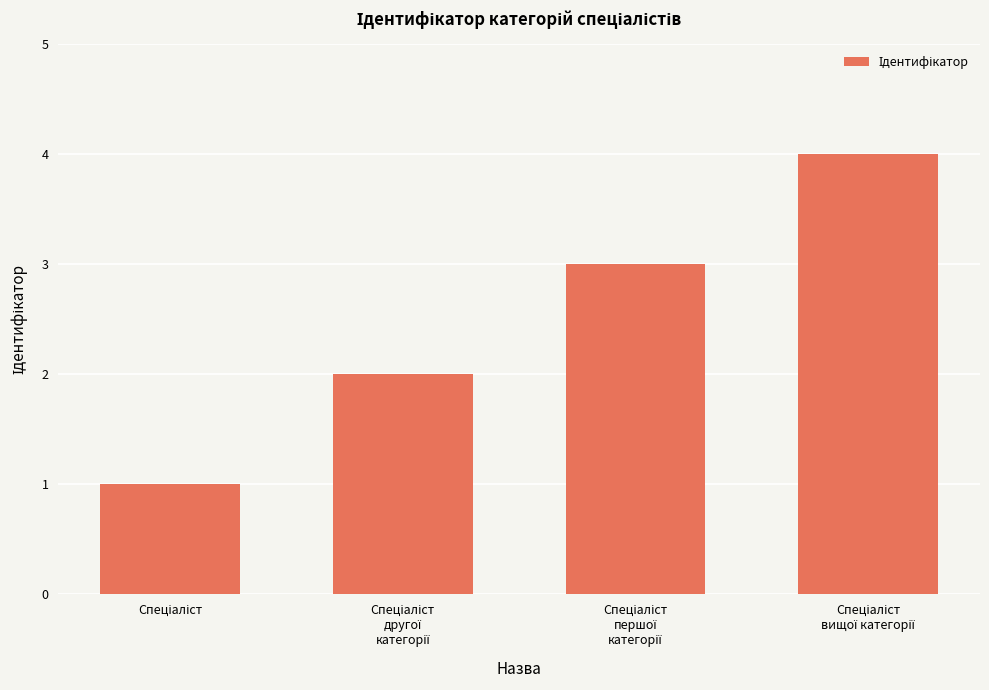

How many series are shown in this chart?

1